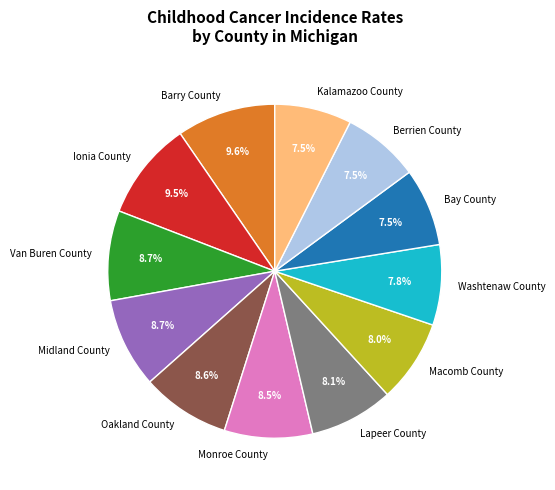

What is the ratio of the value at Bay County to the value at Midland County?

0.9